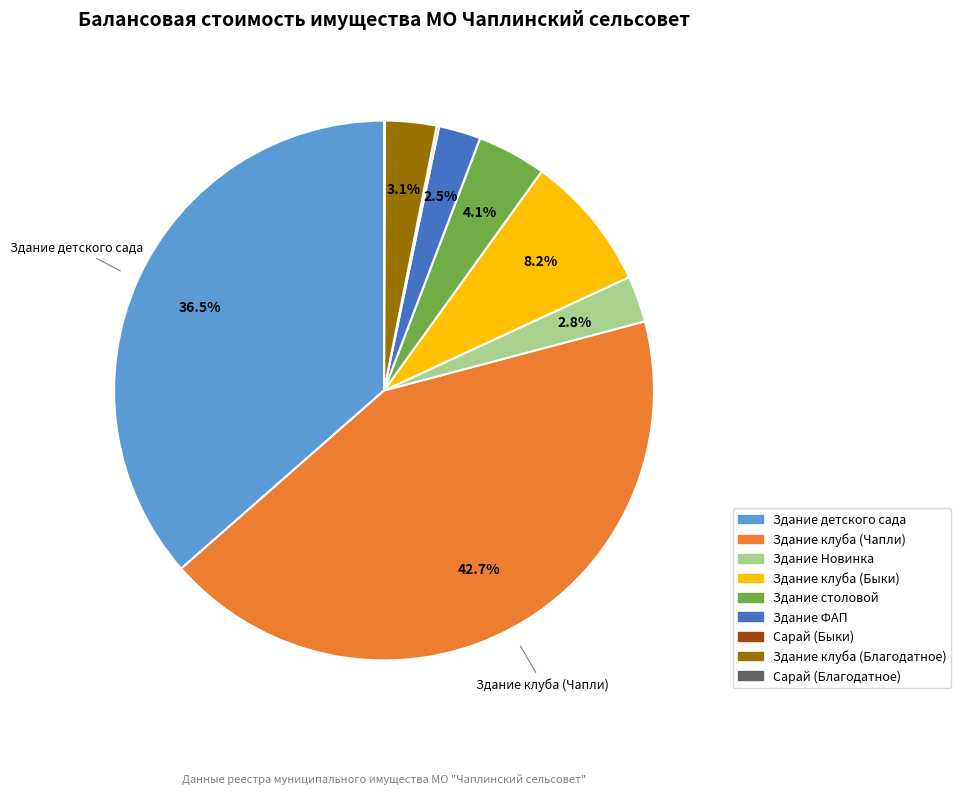

To the nearest percent, what percentage of the pie is Здание столовой?

4%